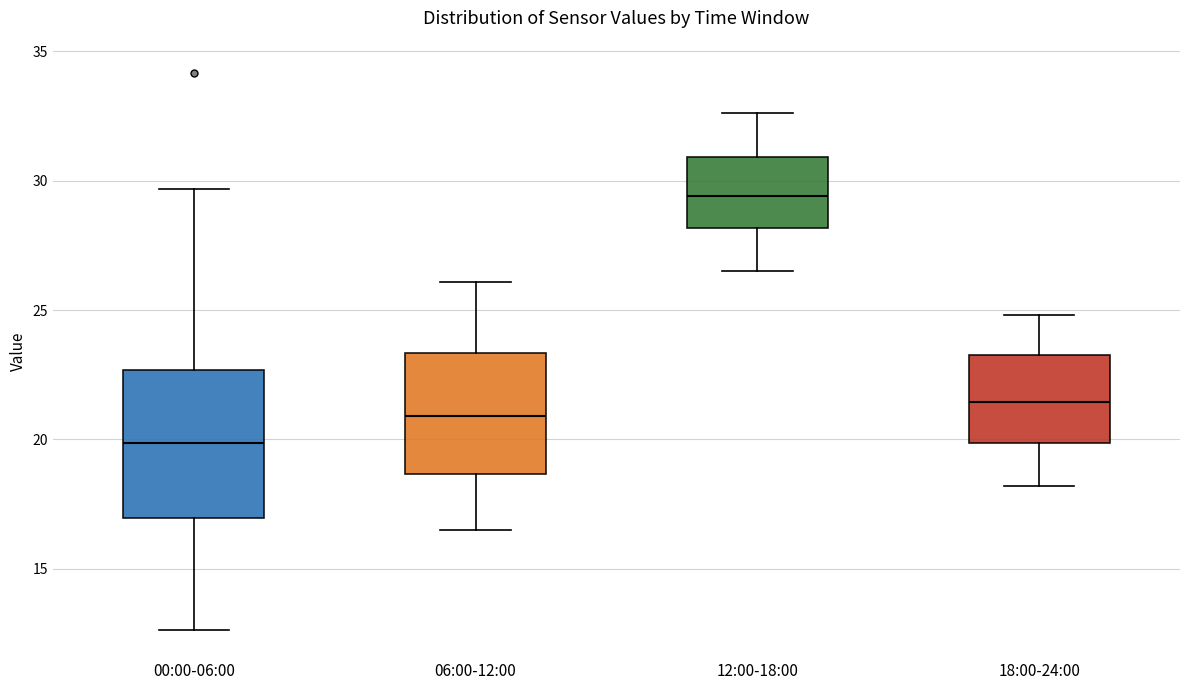

Where is the upper edge of the box for 12:00-18:00 on the y-axis? The values are not printed on the chart, so give them approximately, as read against the axis.

31.0